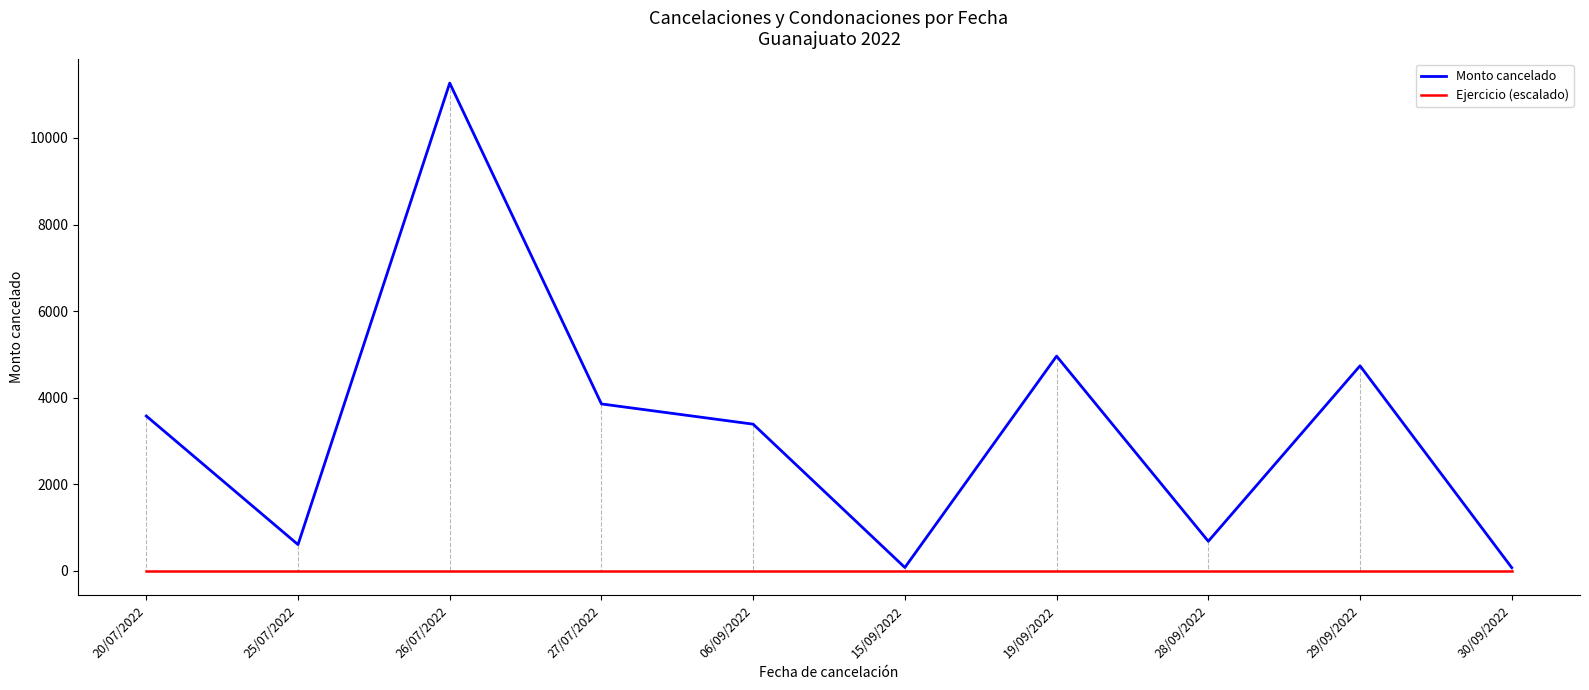

Rank the series at 29/09/2022 from lowest to highest value.

Ejercicio (escalado), Monto cancelado